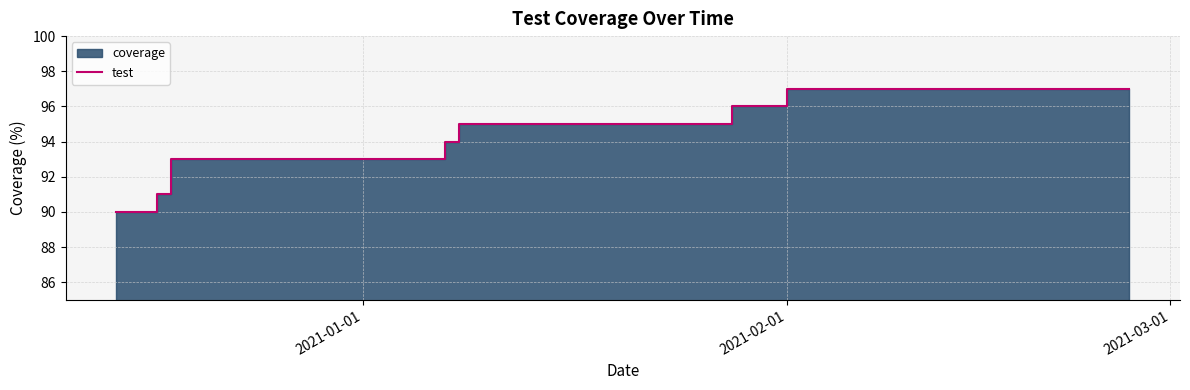

What is the difference between the values at 2021-01-01 and 9?

7